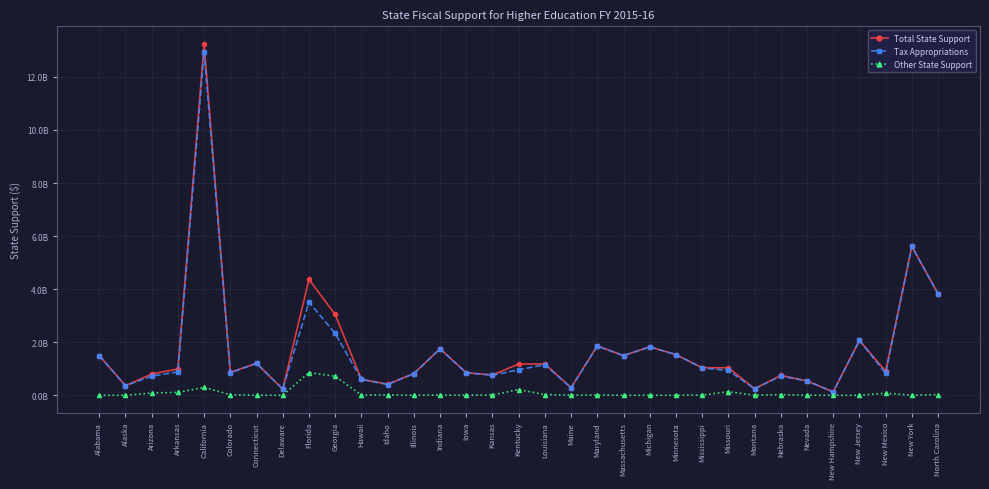

What are all the series names shown in the legend?

Total State Support, Tax Appropriations, Other State Support